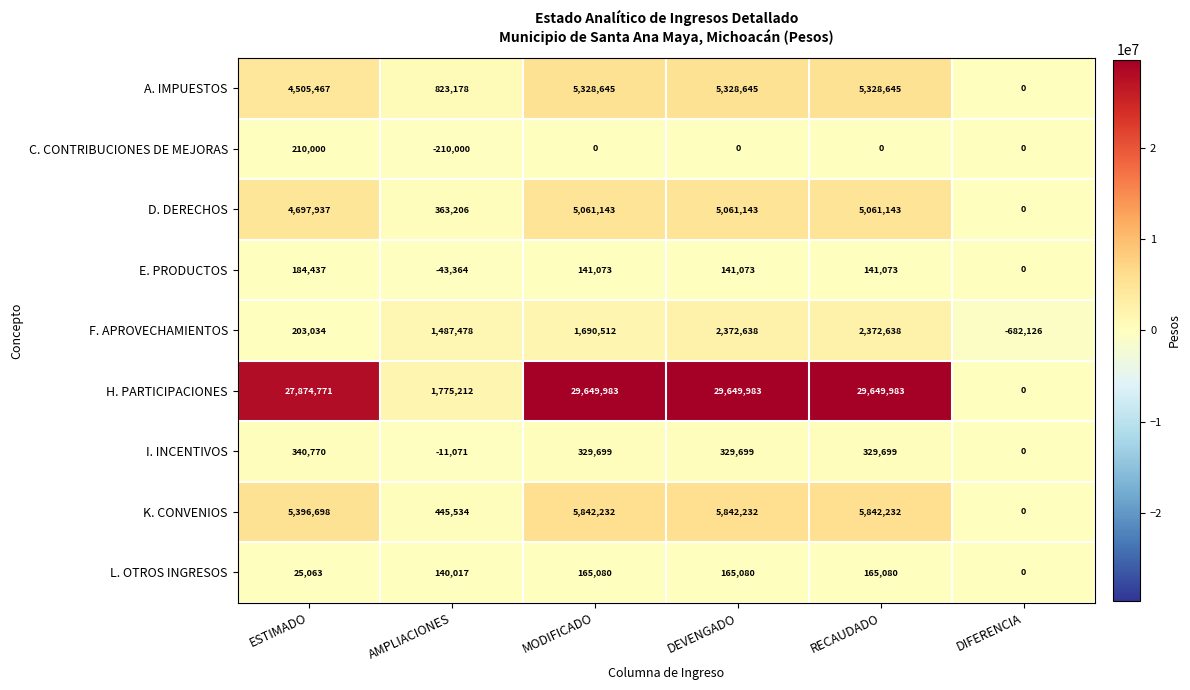

Which series has the largest range (max minus min)?

H. PARTICIPACIONES